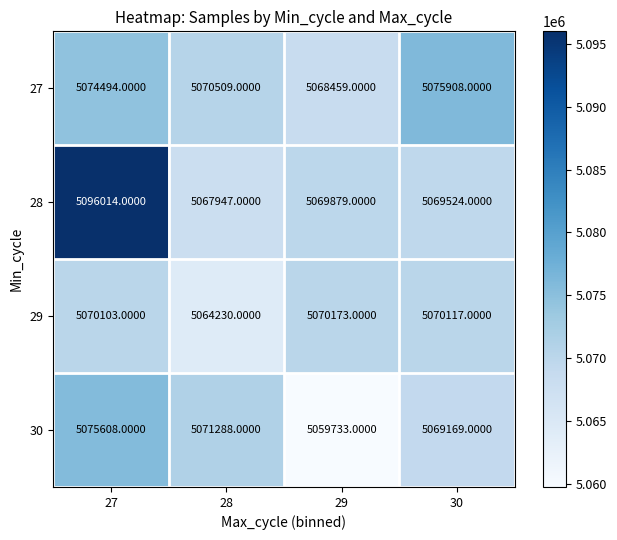

Rank the series by their maximum value, from lowest to highest.

29, 30, 27, 28